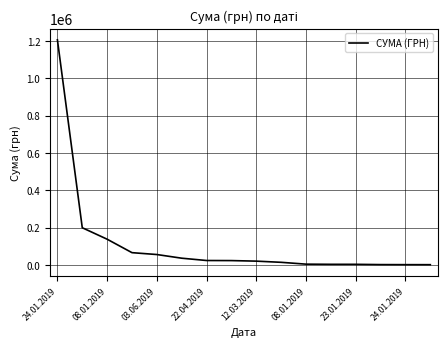

What is the difference between the maximum and minimum values?

1205485.2